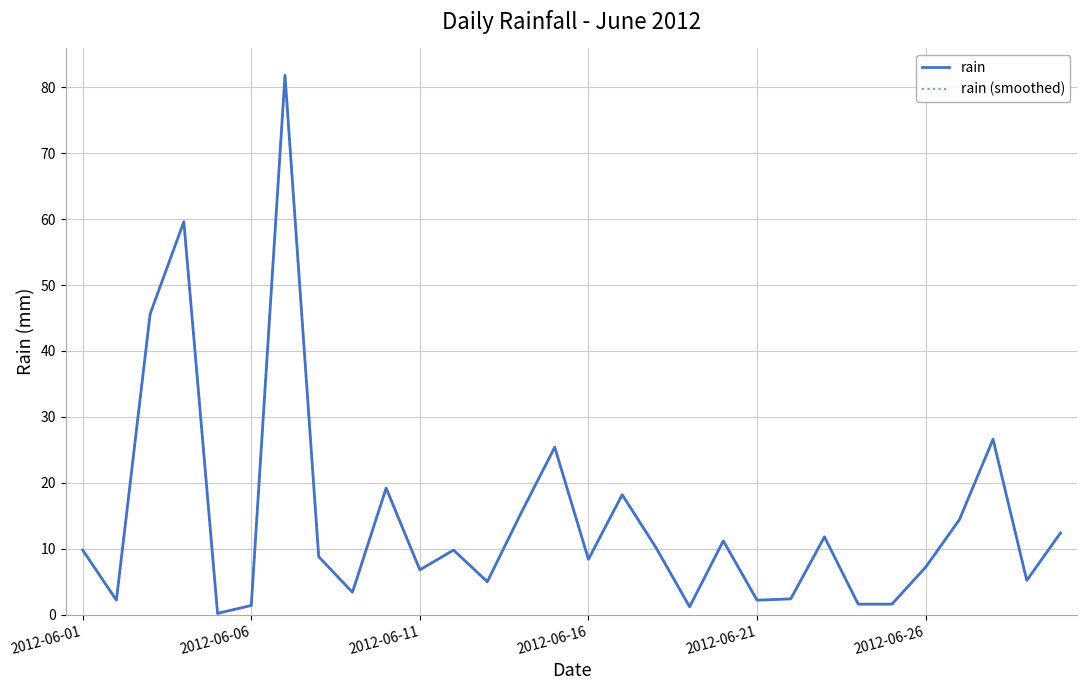

In rain, how many points are lower than both neighbors (excluding endpoints)?

9